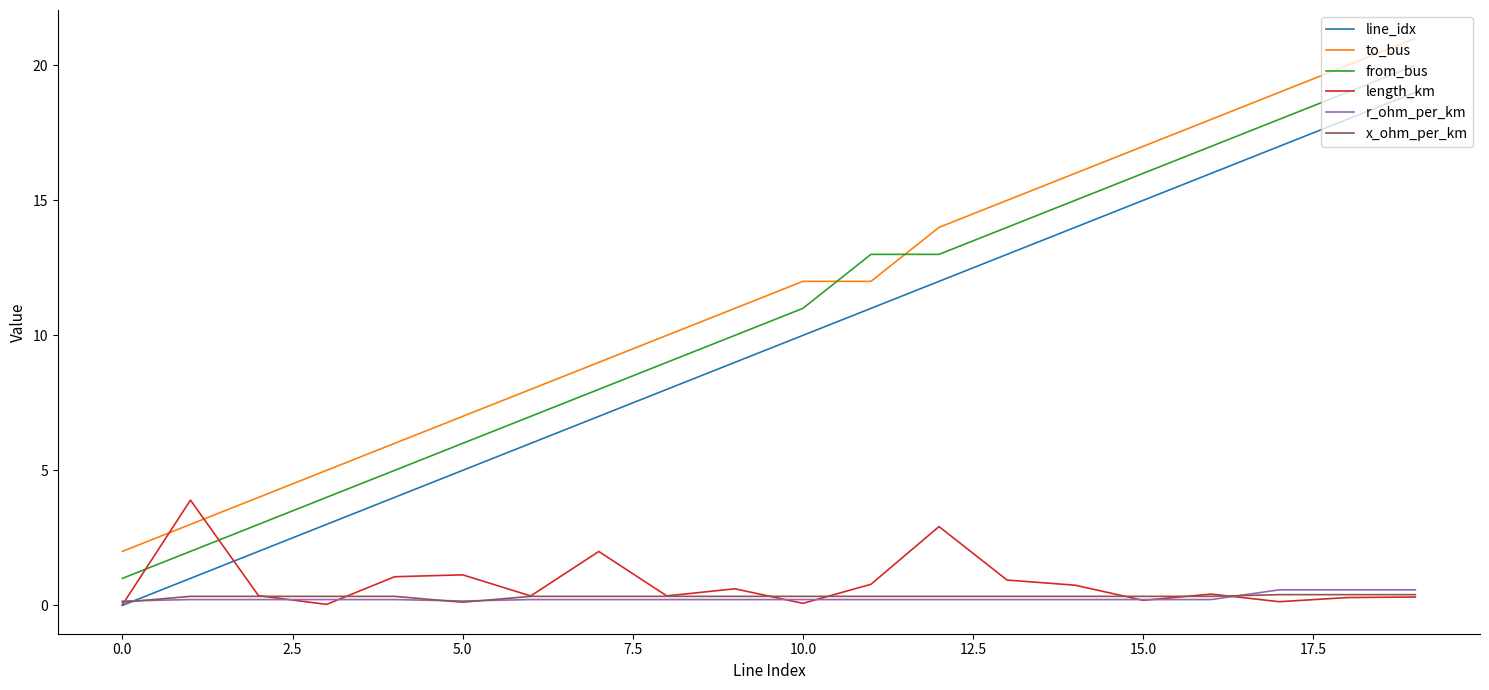

True or false: from_bus and x_ohm_per_km cross at least once.

False